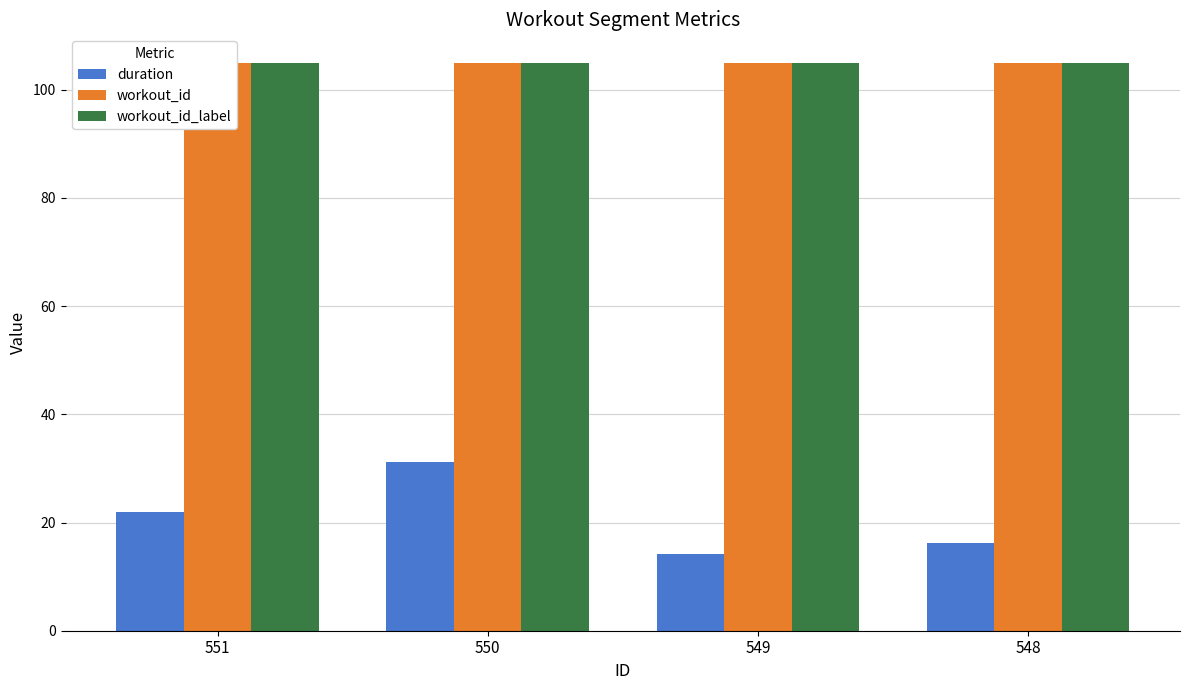

Between 549 and 550, which is larger?

550